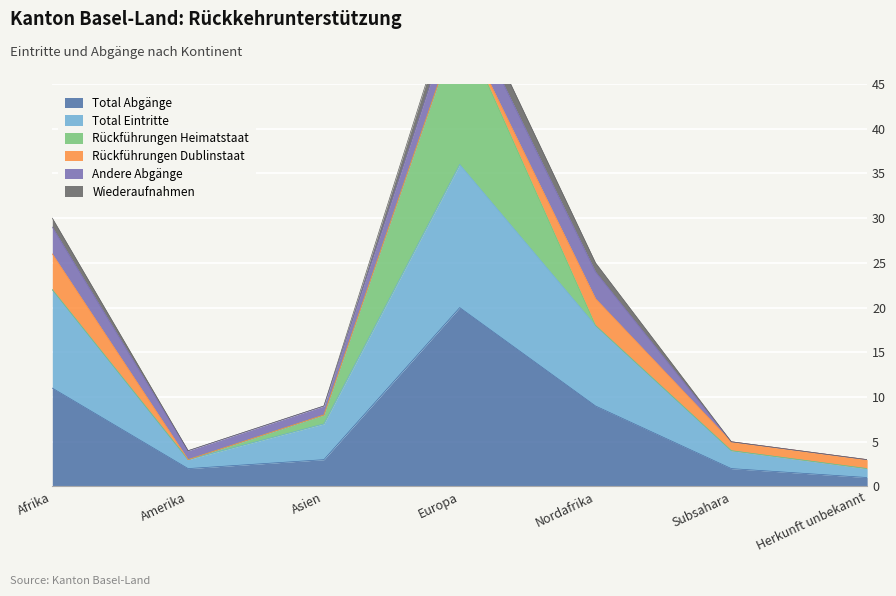

True or false: Wiederaufnahmen has more than 1 points higher than both neighbors.

False